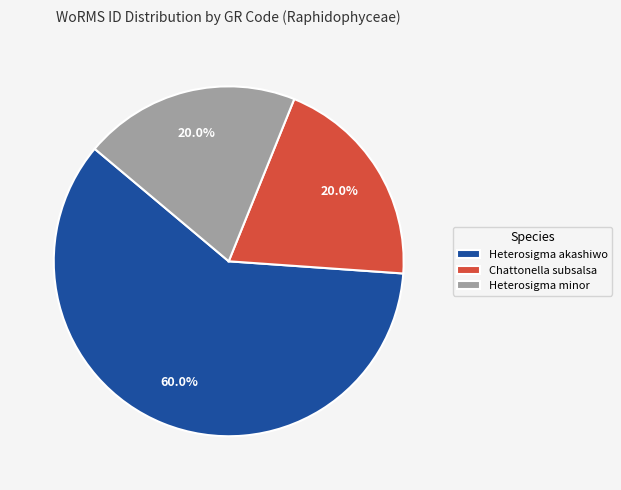

What is the ratio of the value at Heterosigma akashiwo to the value at Heterosigma minor?

3.0